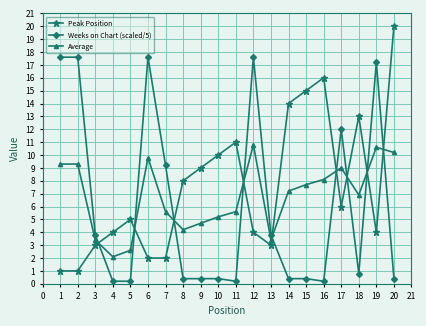

What is the value of the Average point at the 1st from the left?

9.3